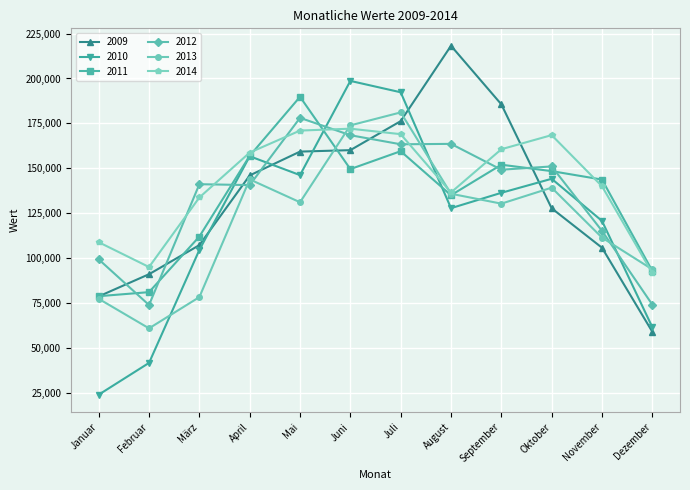

Which series ends up on top after the final intersection of 2011 and 2009?

2011